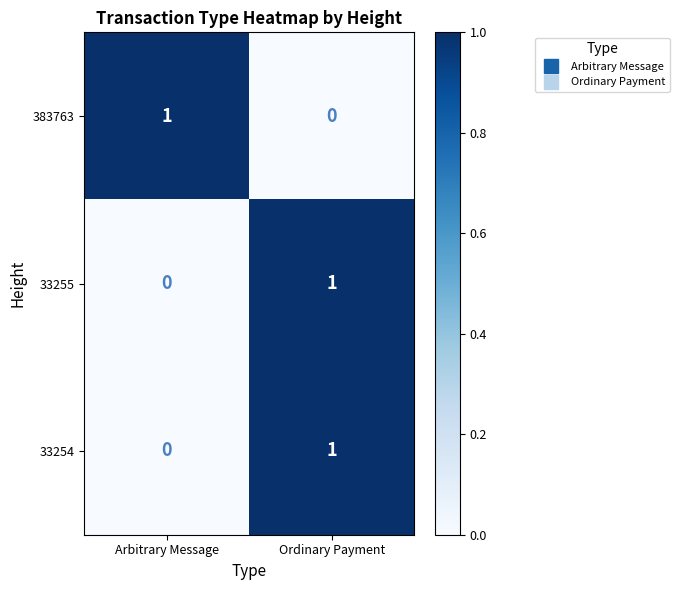

At how many categories does at least one series exceed 0?

2